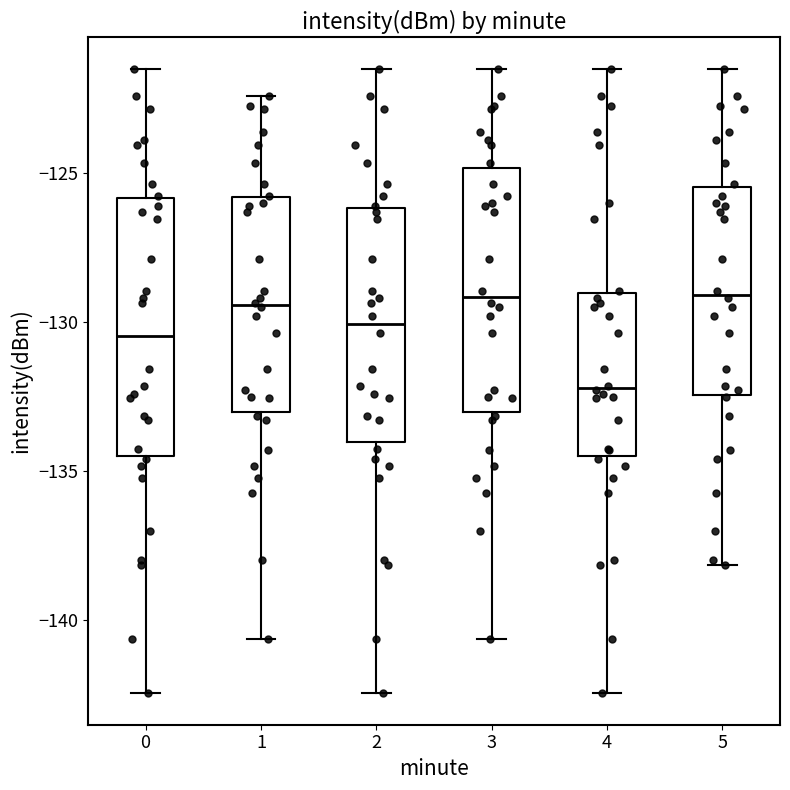

Where is the upper edge of the box at x = 0 on the y-axis? The values are not printed on the chart, so give them approximately, as read against the axis.

-126.0